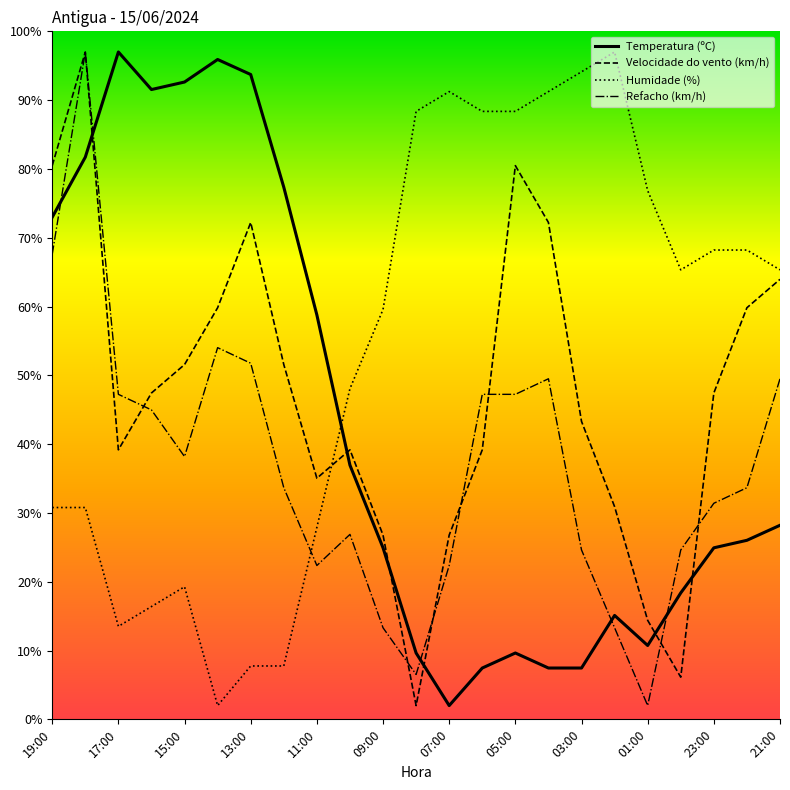

True or false: Velocidade do vento (km/h) and Humidade (%) cross at least once.

True